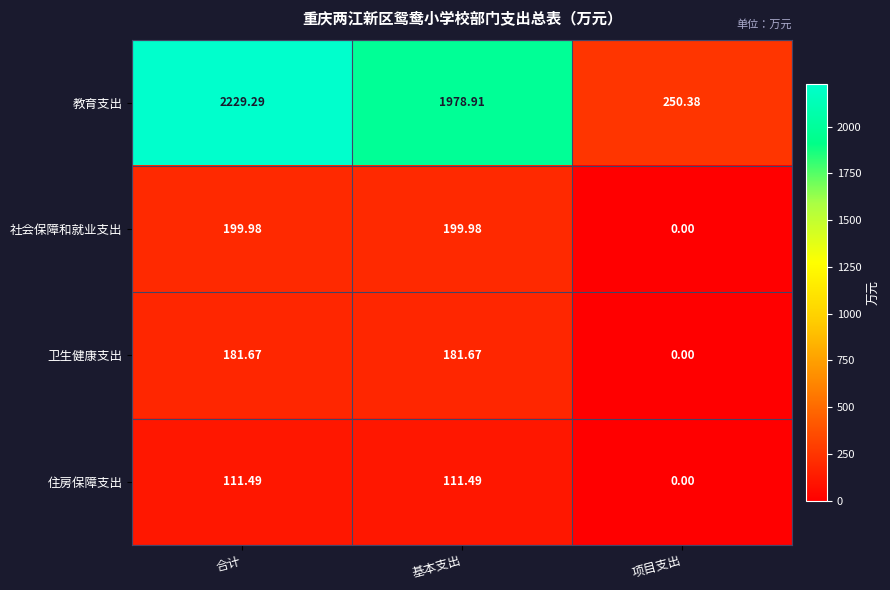

Where does the 教育支出 series first go above 1978?

合计